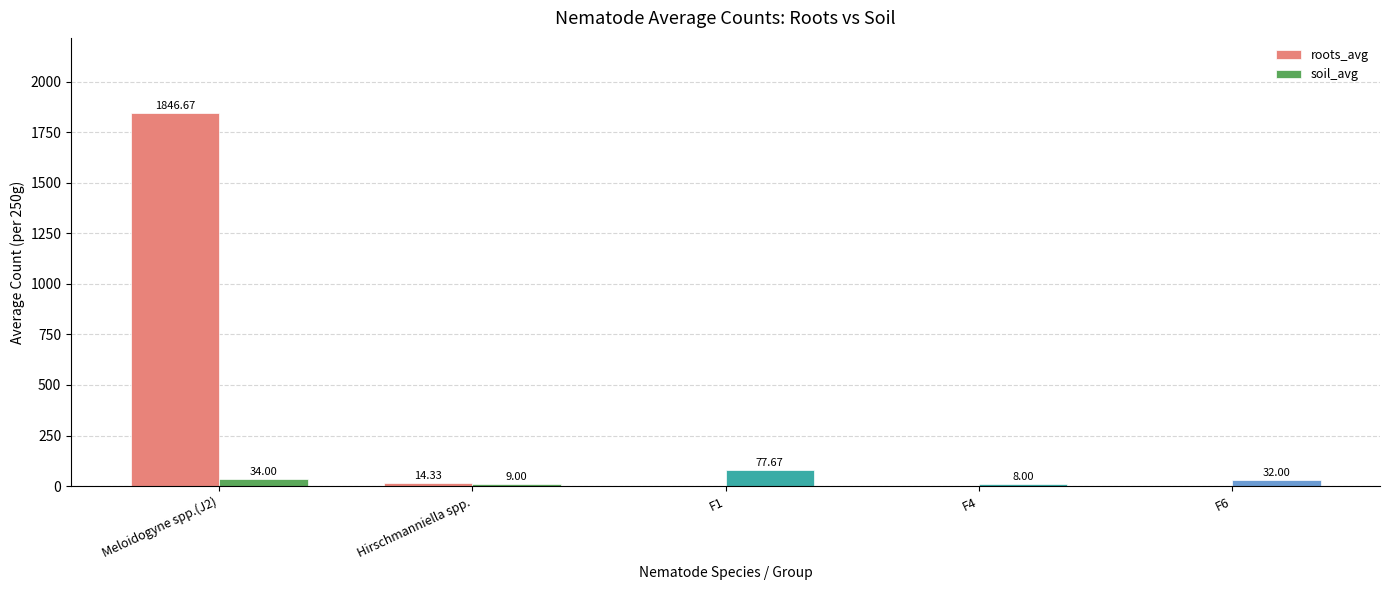

What is the sum of all soil_avg values?

160.7